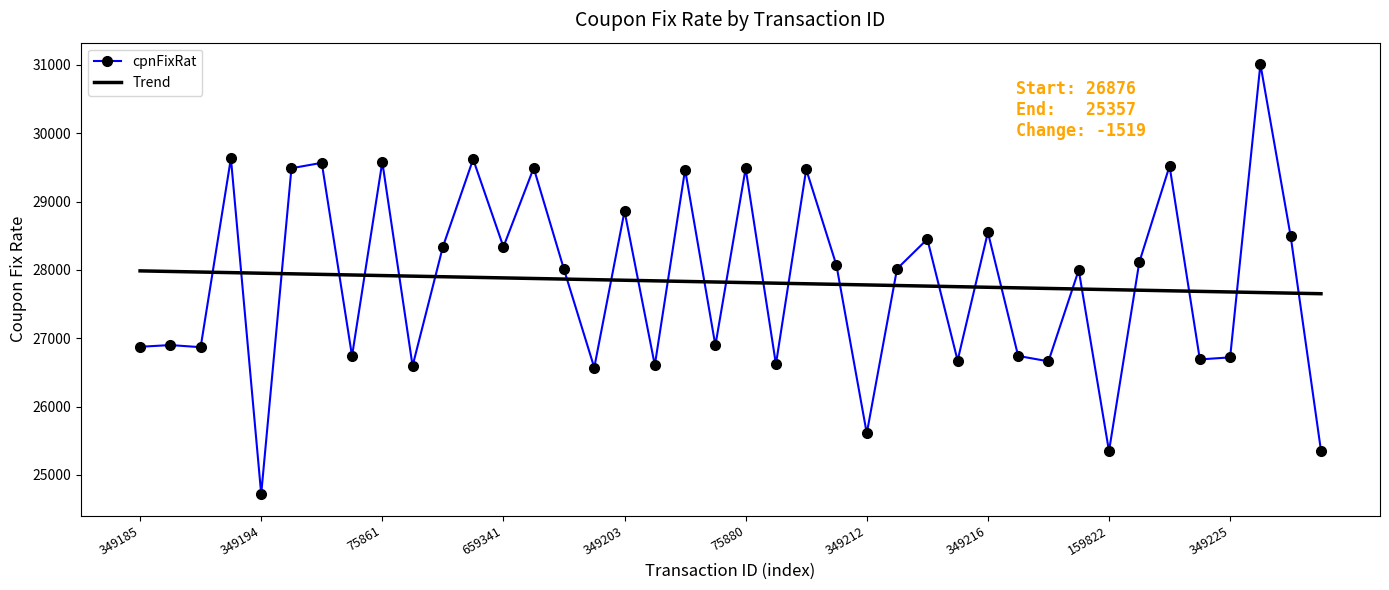

After their last crossing, which series has the higher values: Trend or cpnFixRat?

Trend